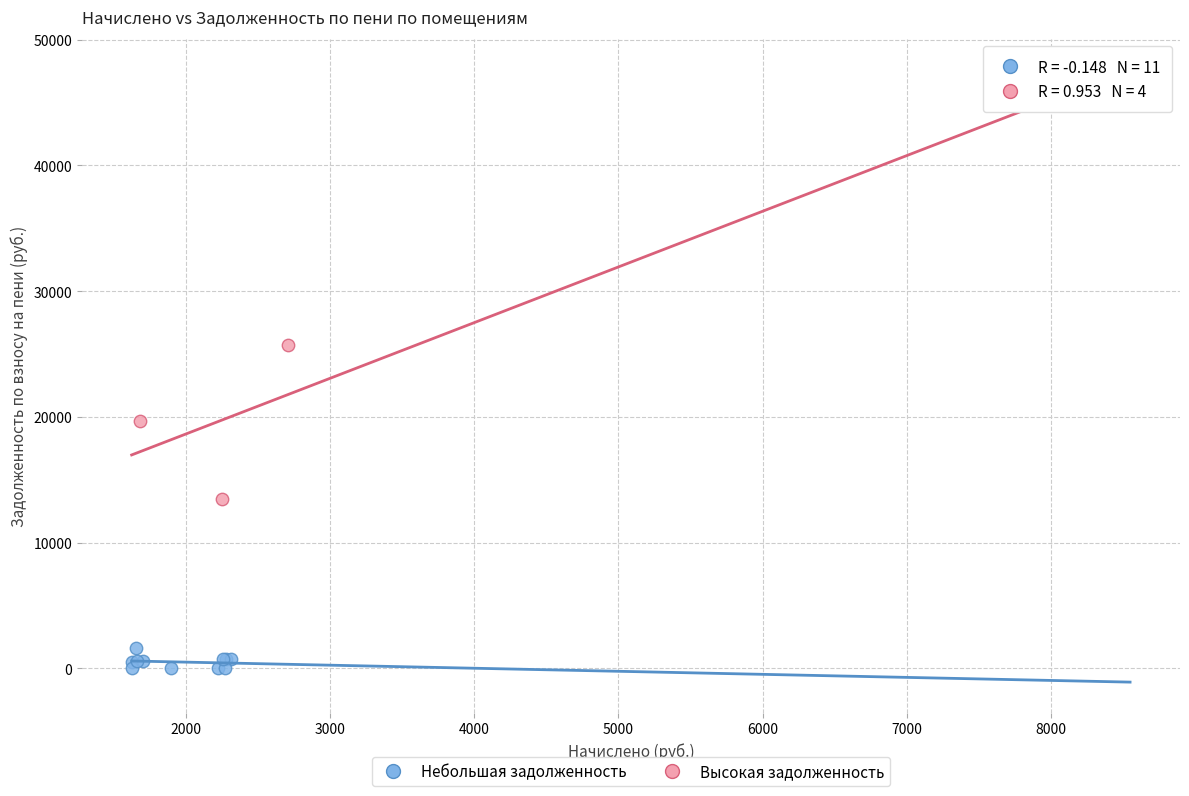

Which series reaches the maximum Y coordinate?

Высокая задолженность